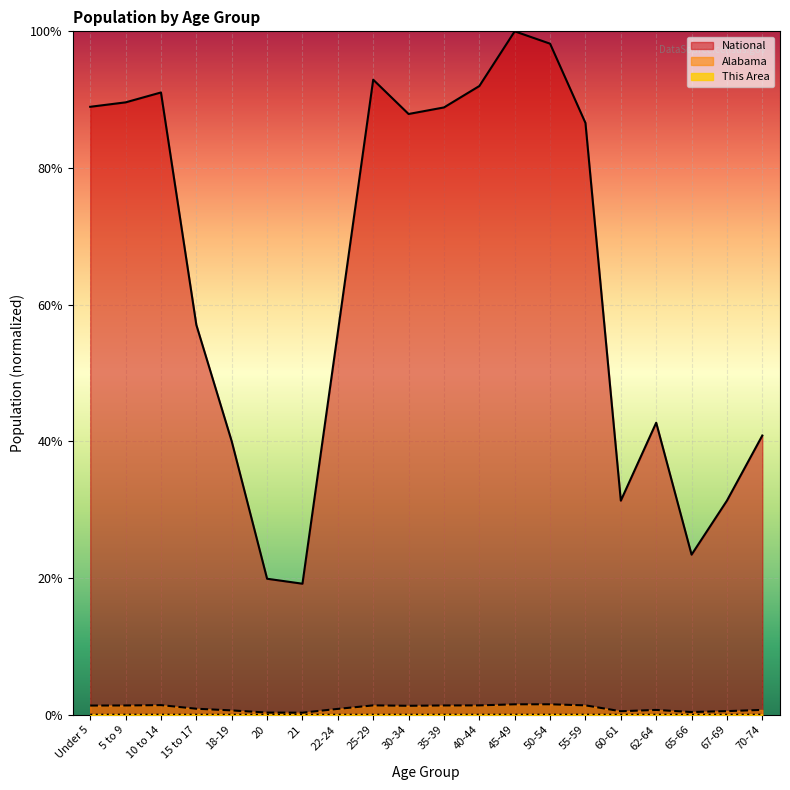

Rank the series by their maximum value, from lowest to highest.

This Area, Alabama, National